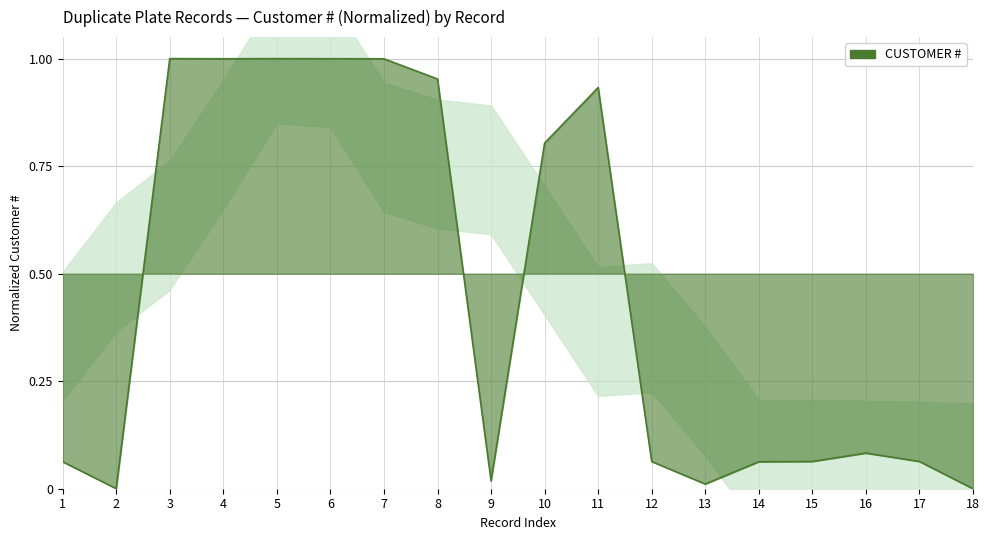

What is the difference between the second highest and second lowest values?

1.0